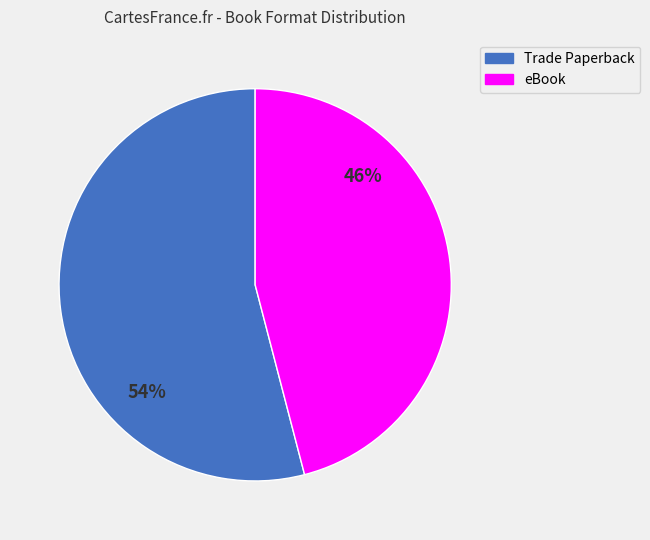

Is it true that Trade Paperback is 59% of the pie?

False